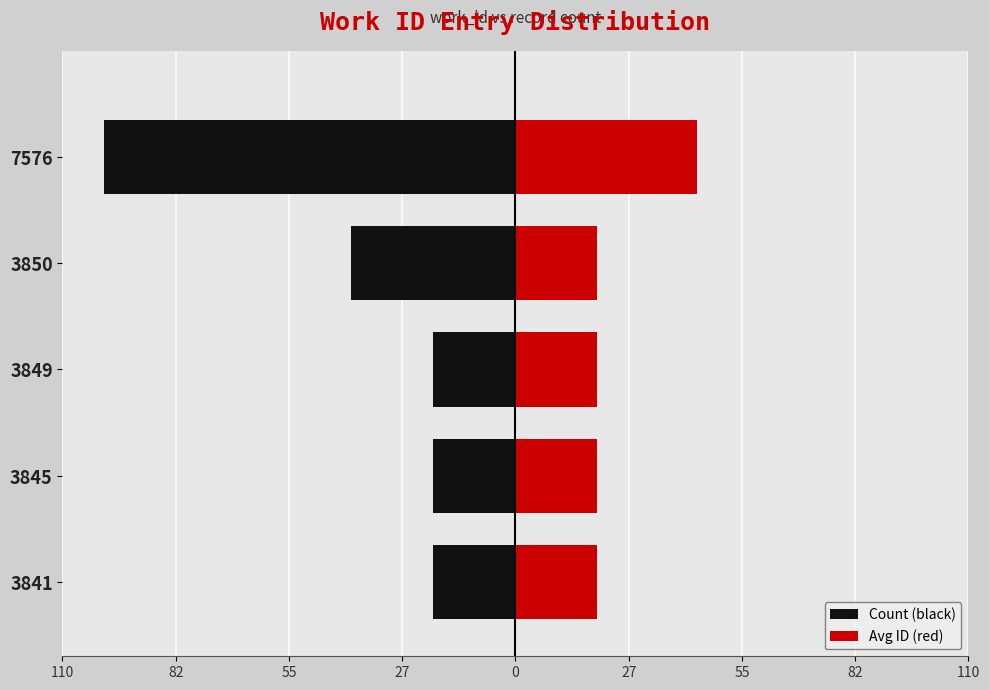

How many groups of bars are there?

5